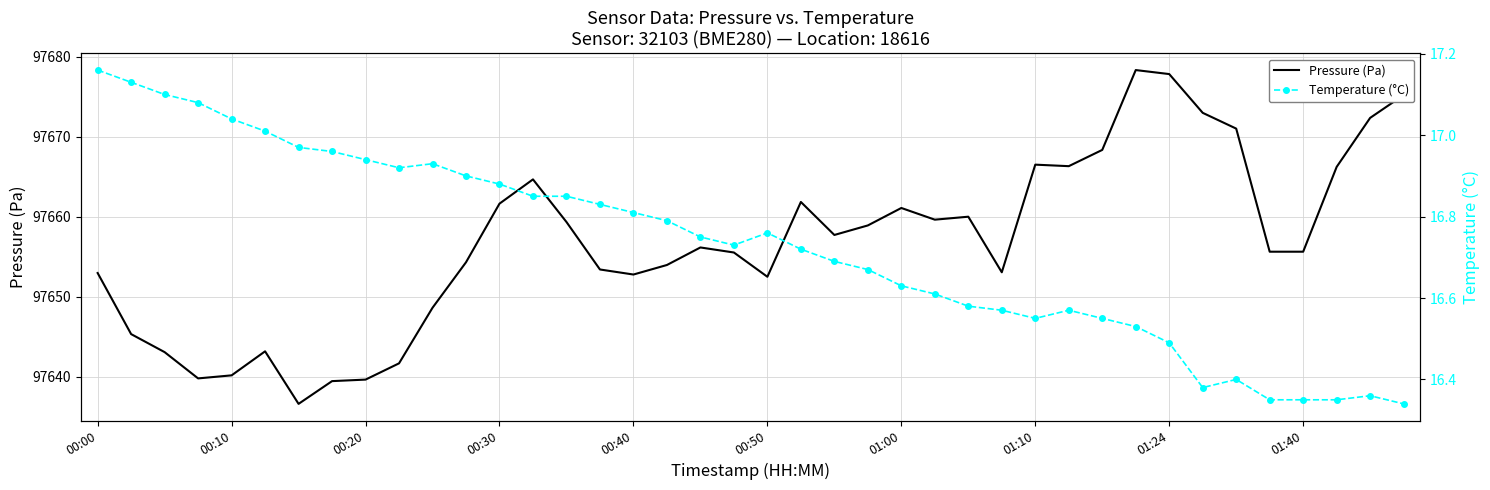

What is the maximum value for Pressure (Pa)?

97678.3